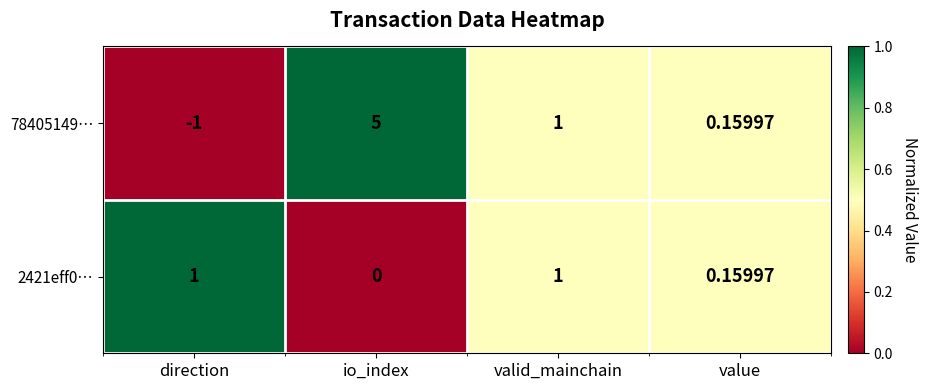

Where is 2421eff0… nearest to the value 0?

io_index